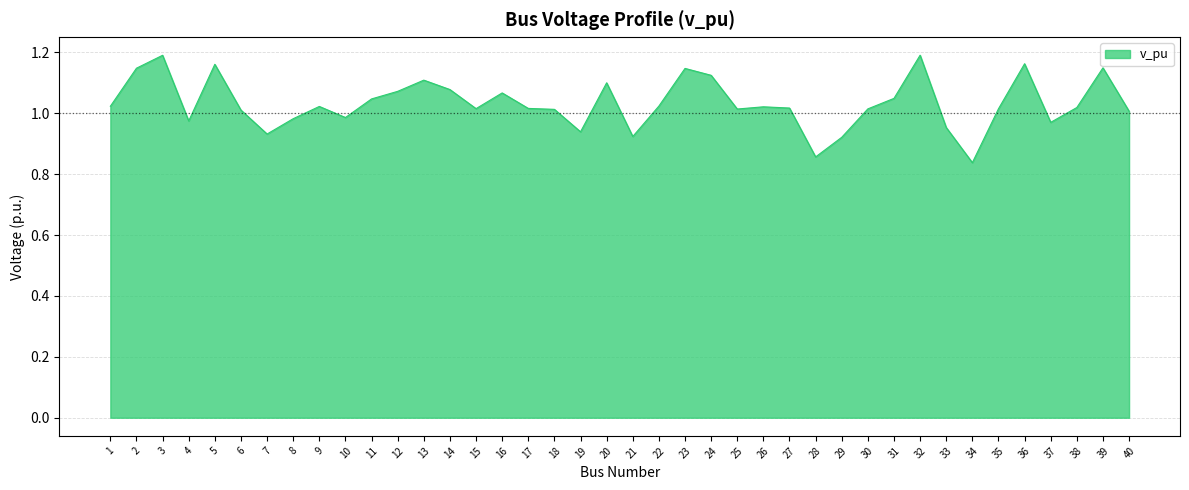

True or false: the data shows 1.8 at 3.

False